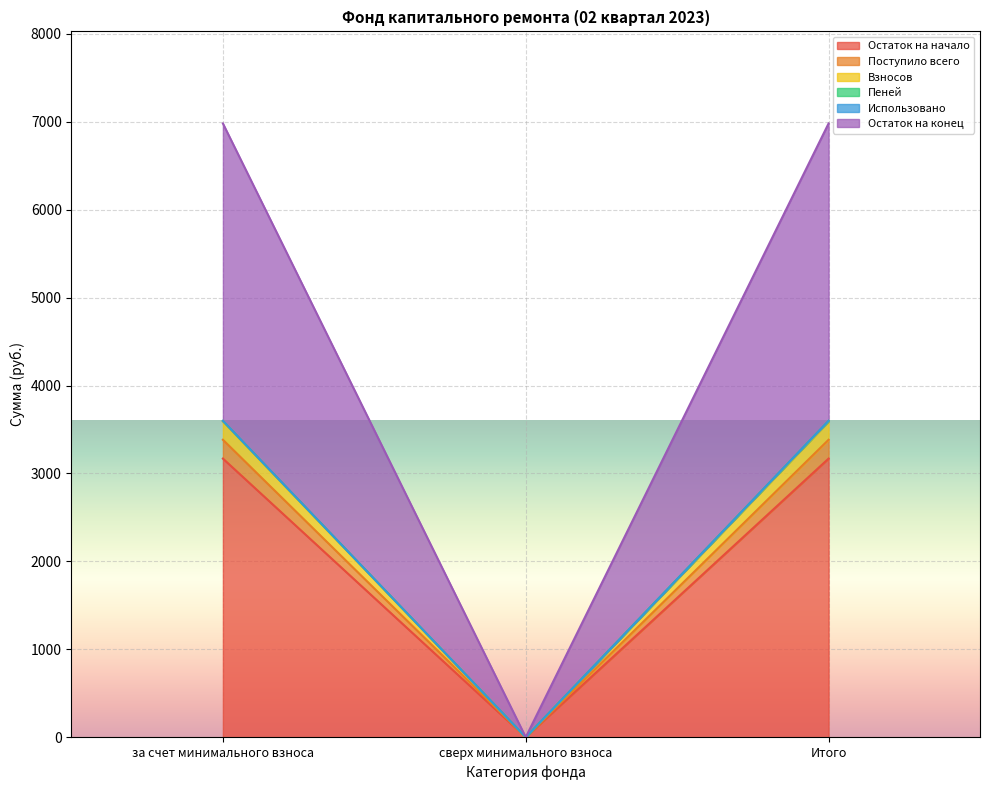

Between сверх минимального взноса and Итого, which is larger?

Итого